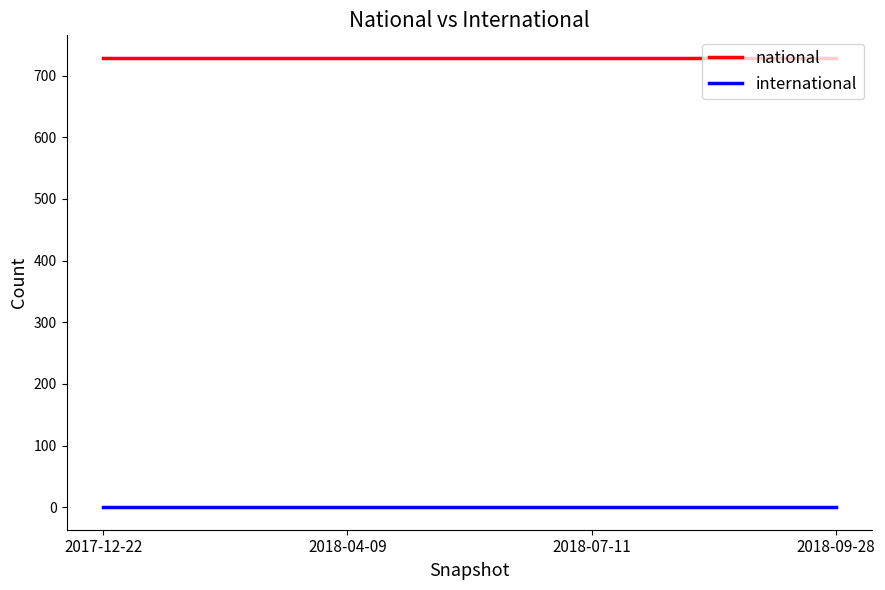

Rank the series by their maximum value, from lowest to highest.

international, national